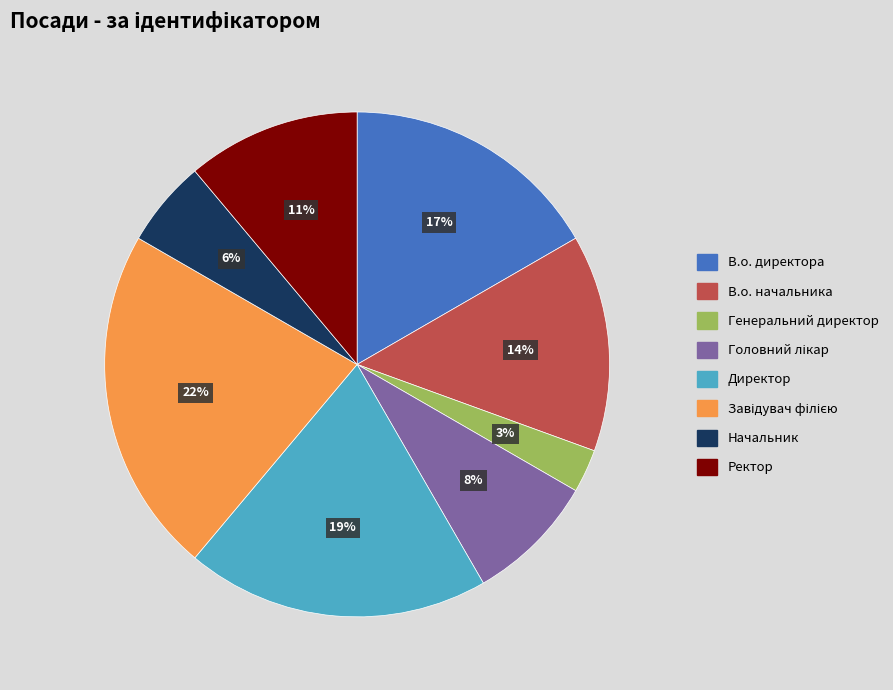

Does any single category account for the majority?

No